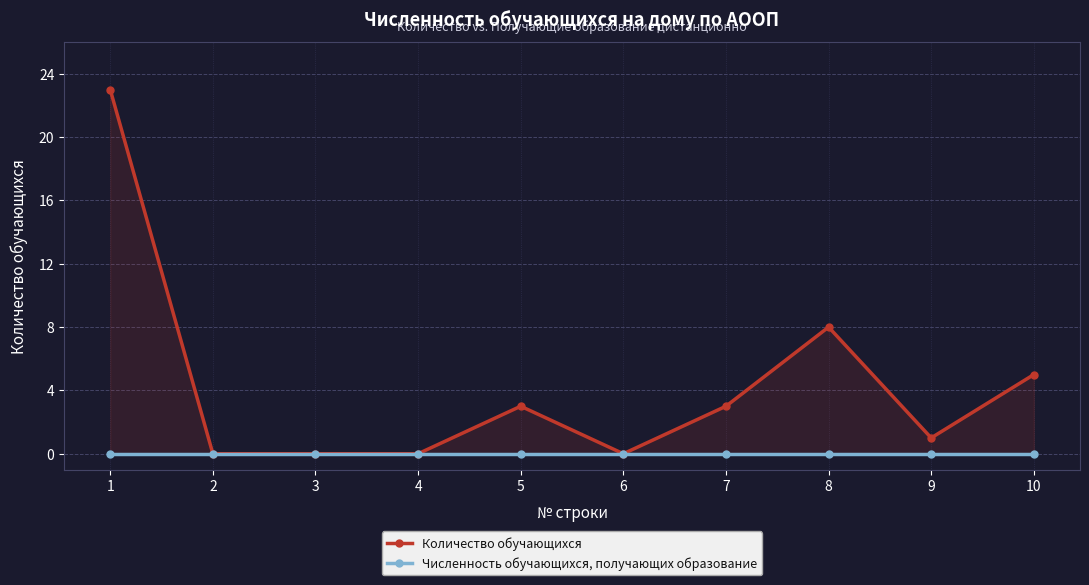

At which category does Количество обучающихся reach its first local peak?

5